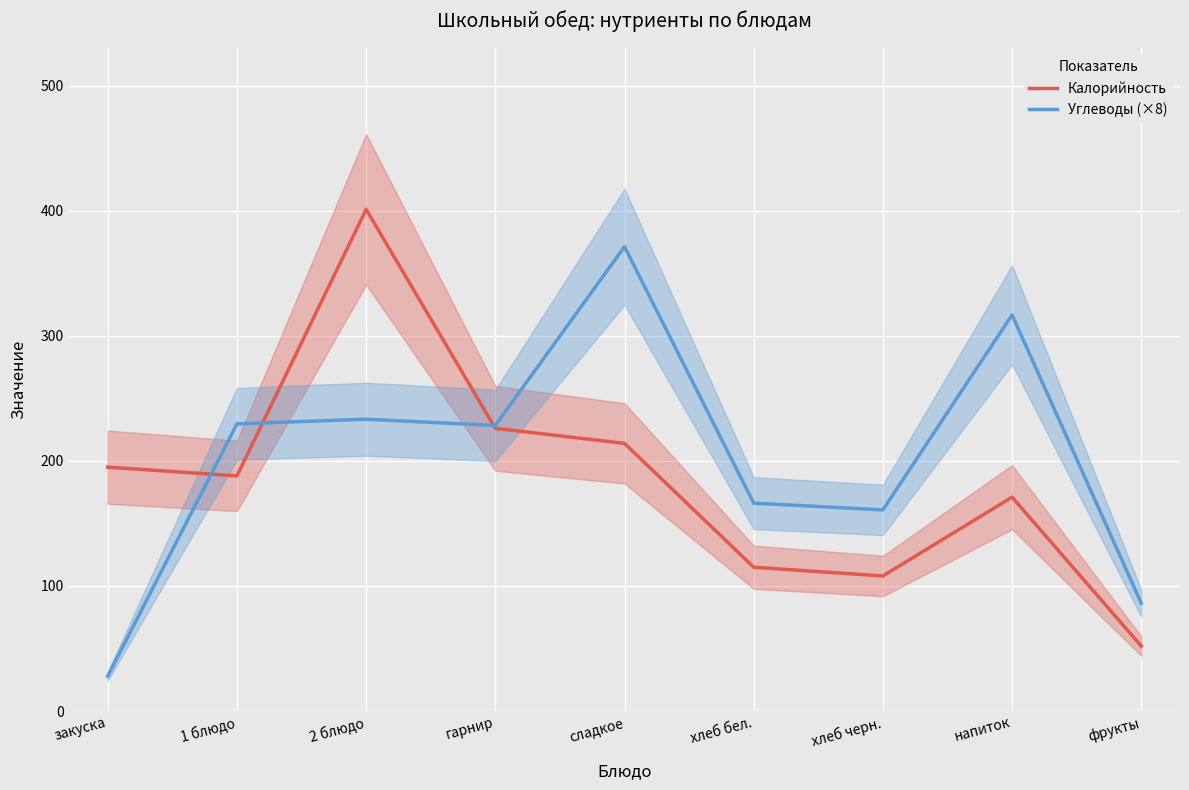

Reading left to right, extract all data points from this chart.

Калорийность: закуска=195.0	1 блюдо=188.0	2 блюдо=401.0	гарнир=226.0	сладкое=214.0	хлеб бел.=115.0	хлеб черн.=108.0	напиток=171.0	фрукты=52.0
Углеводы (×8): закуска=28.0	1 блюдо=229.6	2 блюдо=233.3	гарнир=228.3	сладкое=371.2	хлеб бел.=166.2	хлеб черн.=160.8	напиток=316.7	фрукты=86.2